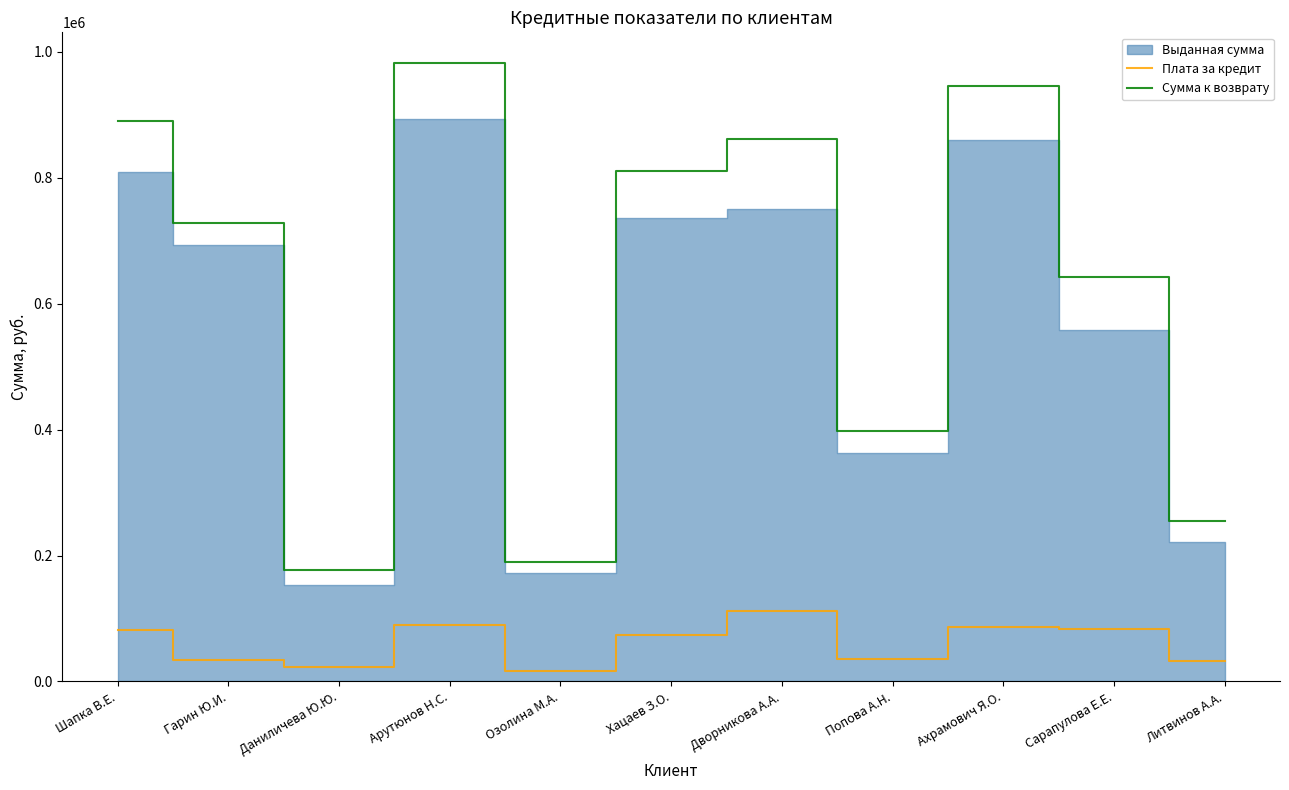

What is the value of the Плата за кредит point at the 7th from the left?

112492.1